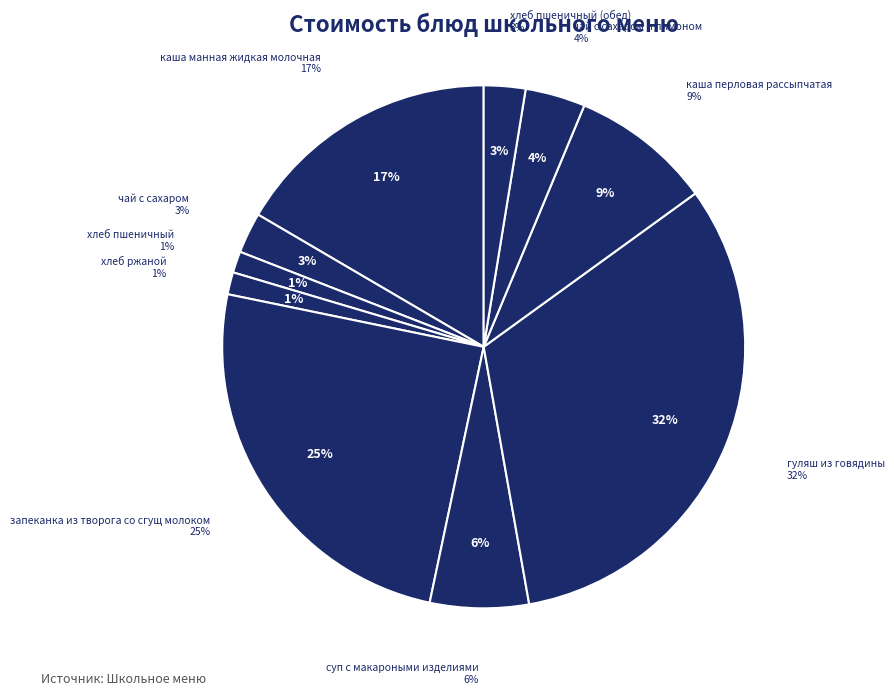

Does any single category account for the majority?

No